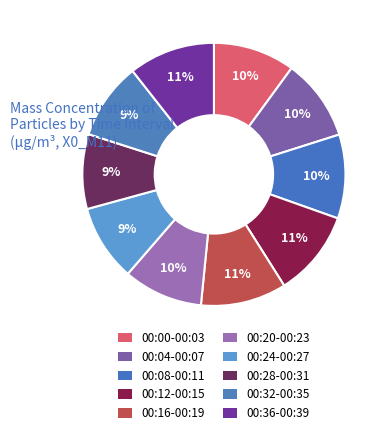

How many slices are in this pie chart?

10